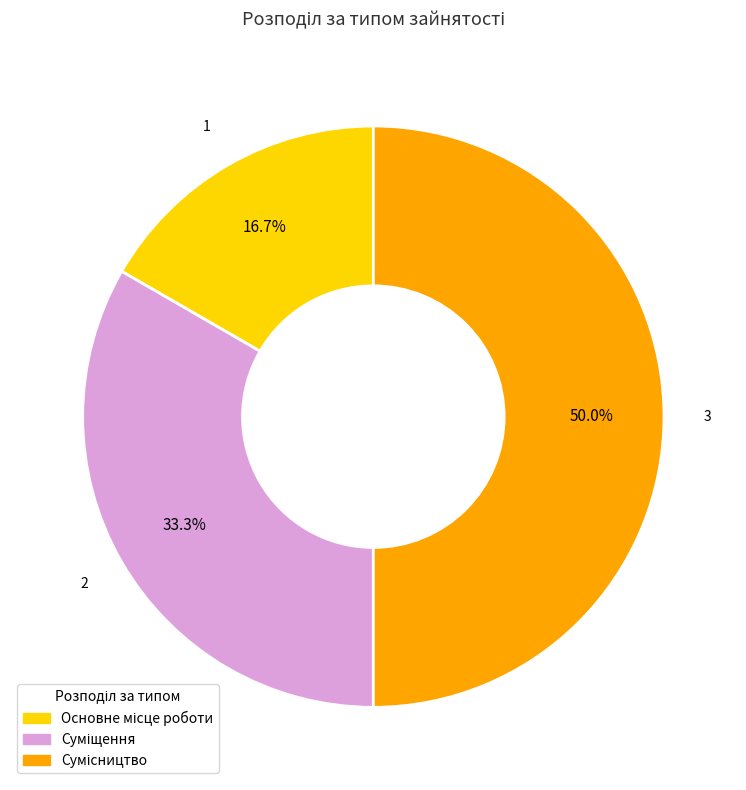

The Сумісництво slice represents 50% of the pie. True or false?

True